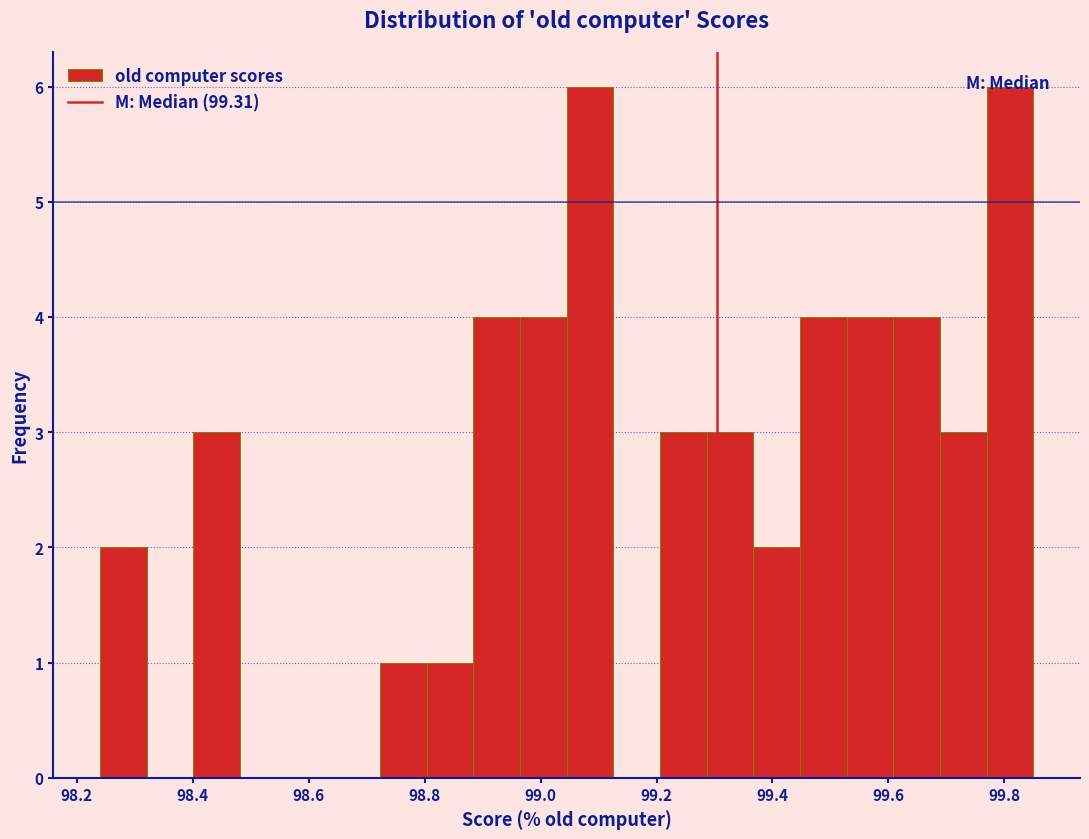

Reading left to right, list every bar in this chart as the range it spans on the x-axis followed by its height. Neither the bar edges nor the heights are printed on the chart, so give them approximately, as read against the axes.

98.24 to 98.32: 2
98.32 to 98.40: 0
98.40 to 98.48: 3
98.48 to 98.56: 0
98.56 to 98.64: 0
98.64 to 98.72: 0
98.72 to 98.80: 1
98.80 to 98.88: 1
98.88 to 98.96: 4
98.96 to 99.04: 4
99.04 to 99.12: 6
99.12 to 99.20: 0
99.20 to 99.28: 3
99.28 to 99.36: 3
99.36 to 99.44: 2
99.44 to 99.52: 4
99.52 to 99.60: 4
99.60 to 99.68: 4
99.68 to 99.76: 3
99.76 to 99.86: 6